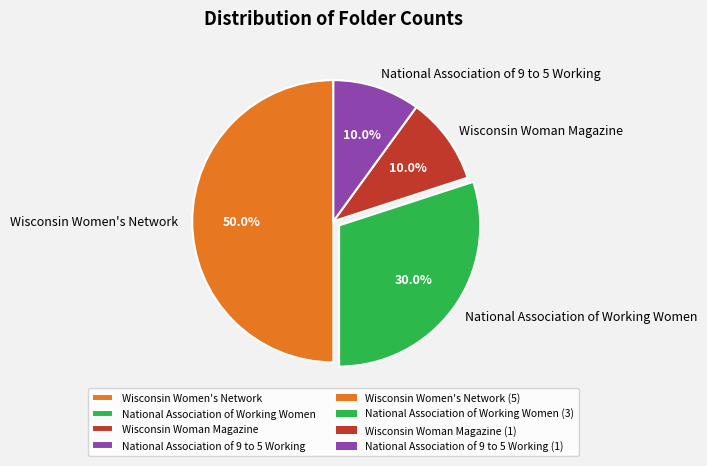

To the nearest percent, what is the difference between the National Association of Working Women and National Association of 9 to 5 Working slice percentages?

20%